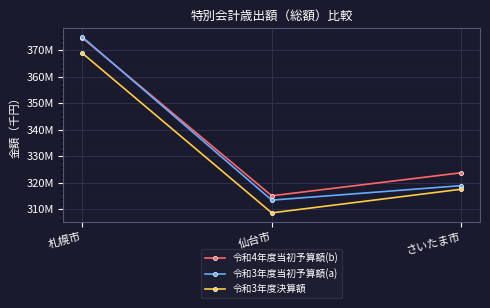

At how many categories does at least one series exceed 370770721?

1